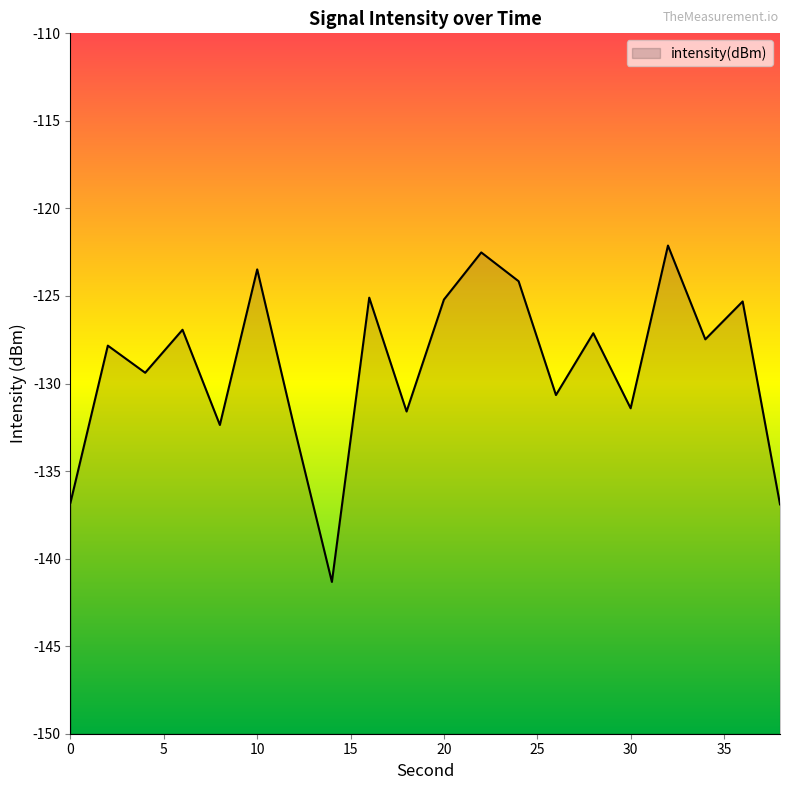

What is the value of the 15th point from the left?

-127.1